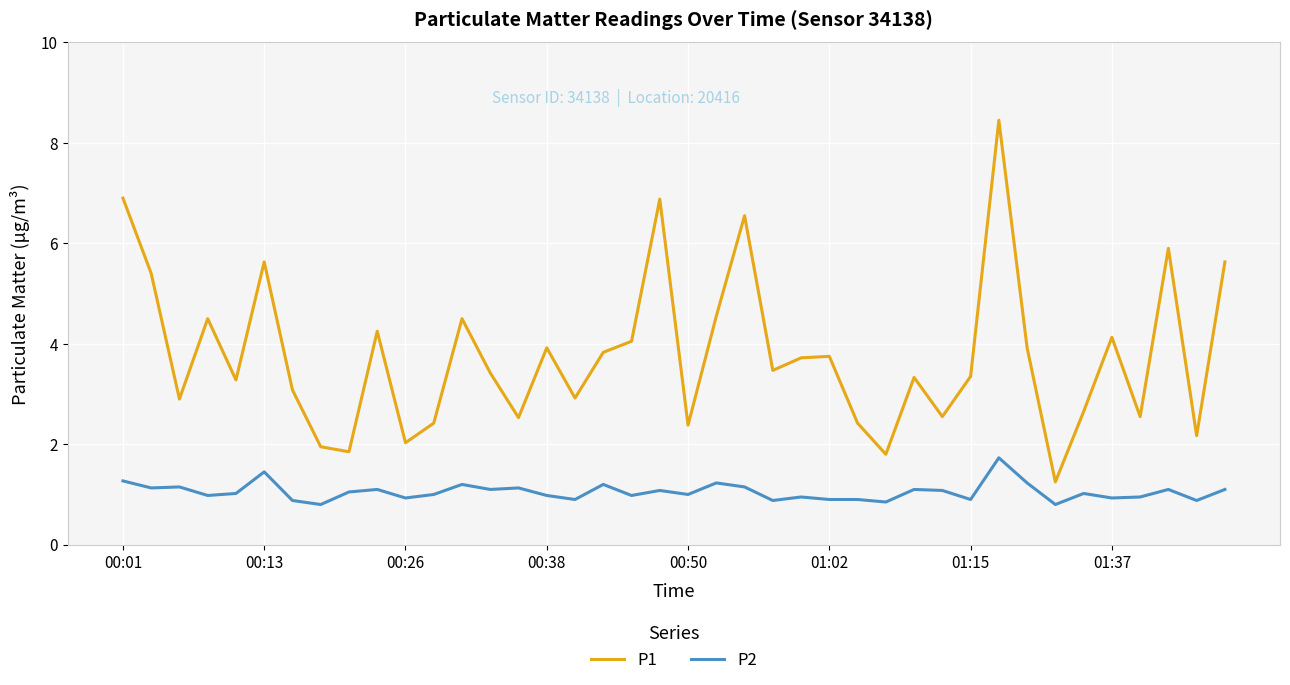

Which series has the widest spread of values?

P1